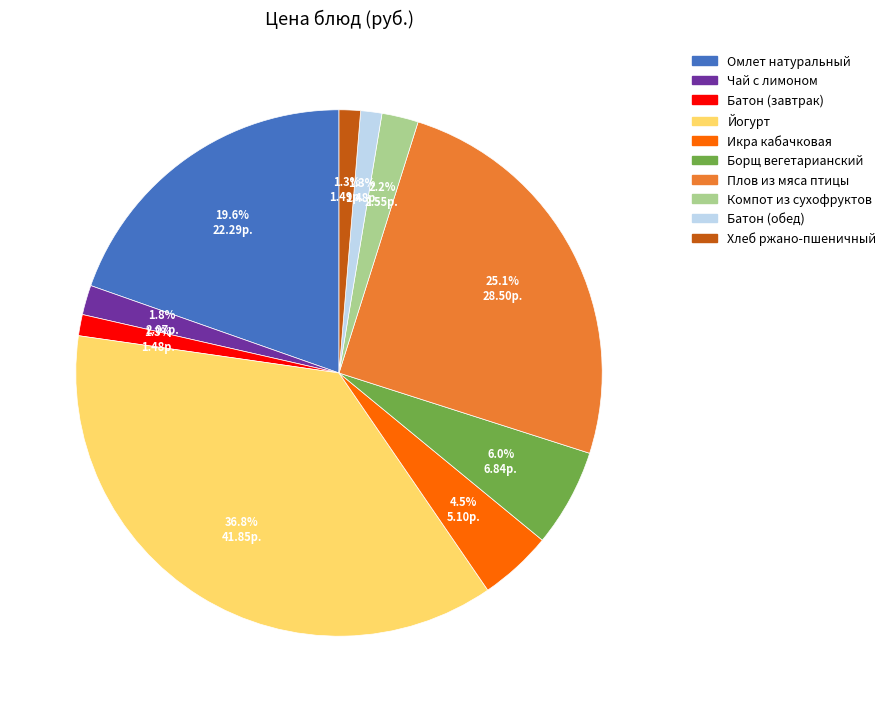

To the nearest percent, what portion does Борщ вегетарианский represent?

6%